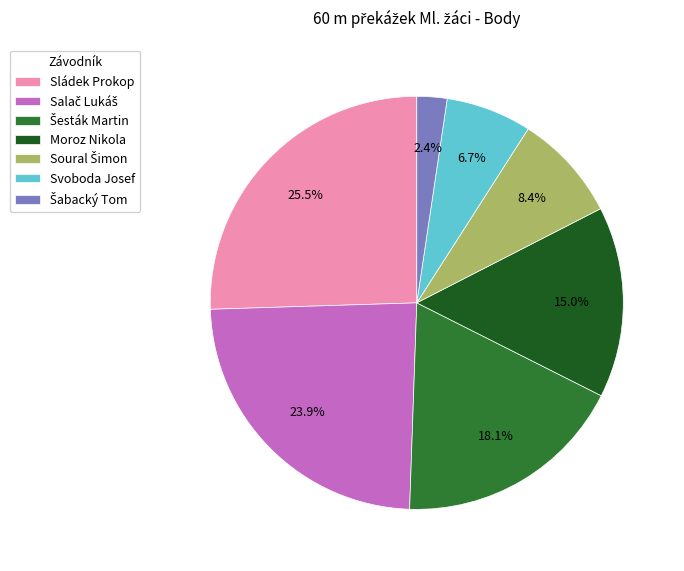

Which category has the biggest portion of the pie?

Sládek Prokop